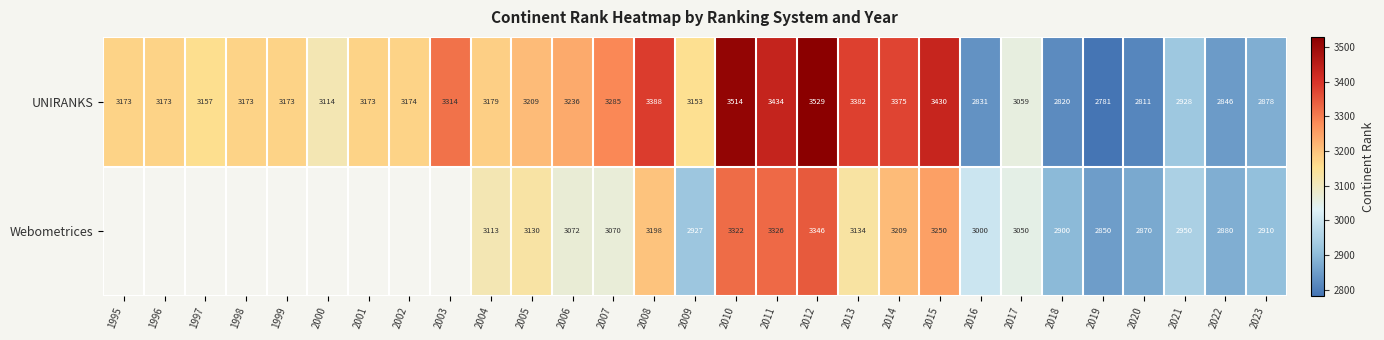

What is the spread (max minus min) of values at 2023?

32